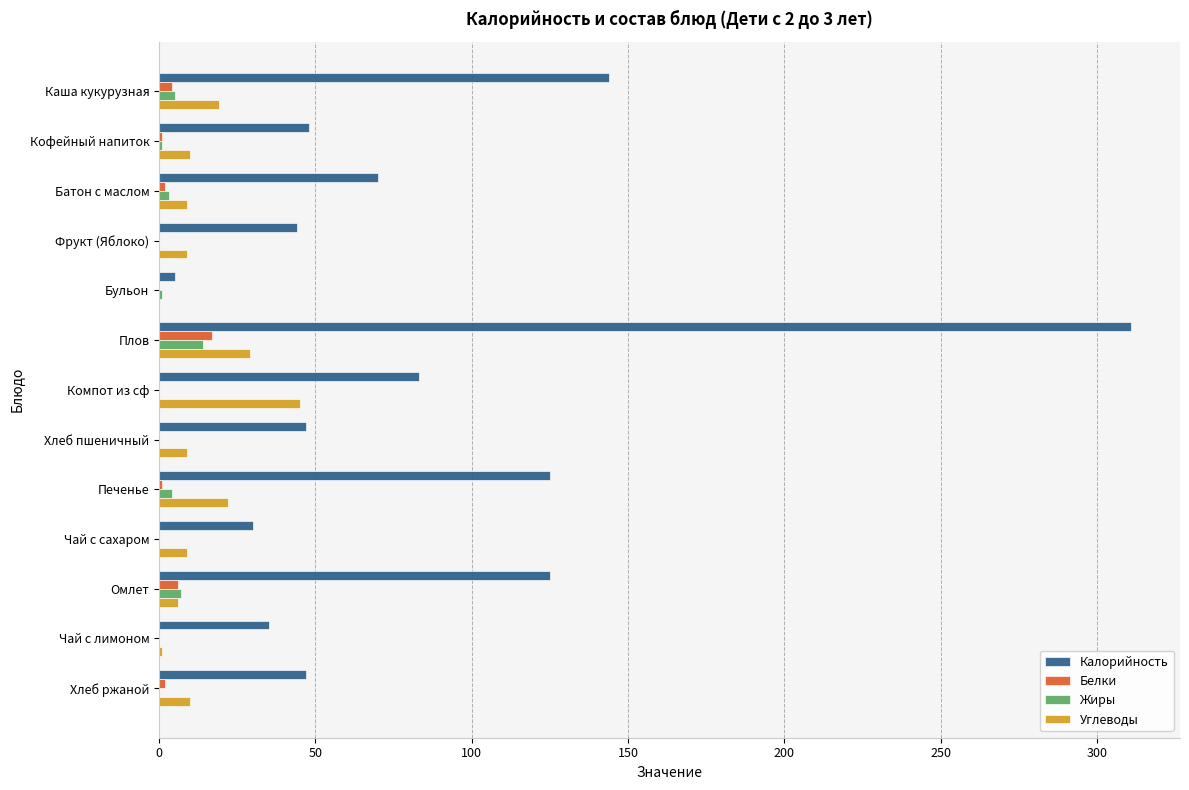

At which category is the sum across all series the highest?

Плов